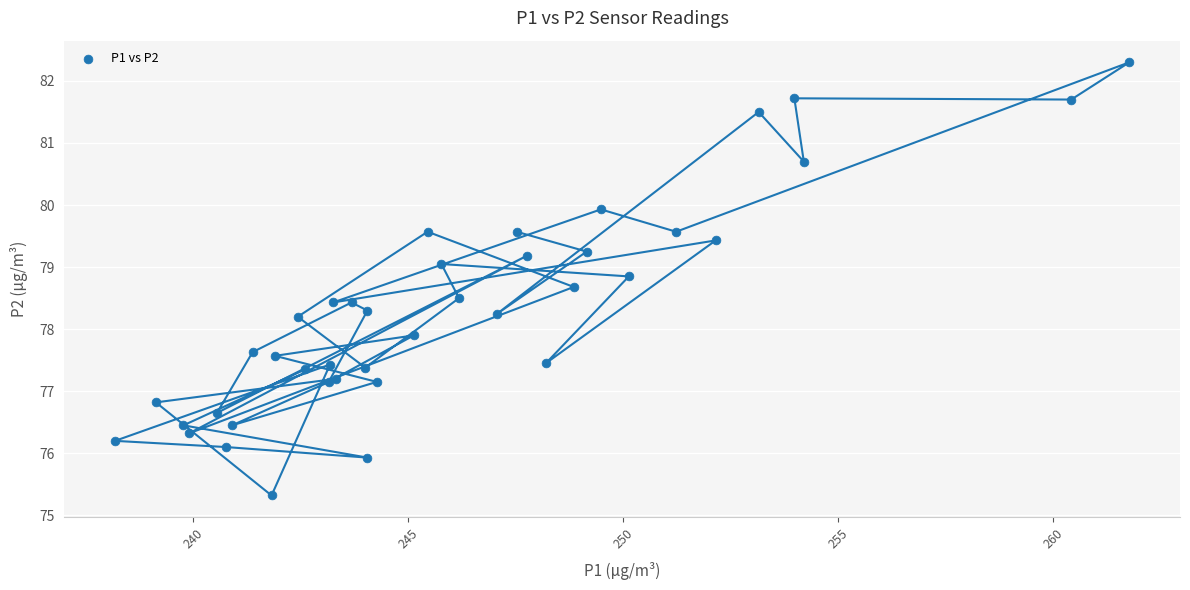

What Y value in the scatter plot is closest to 78?

77.9